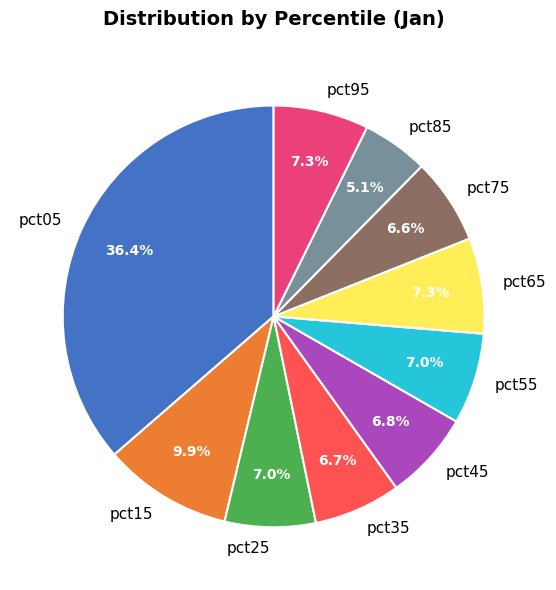

Which category has the biggest portion of the pie?

pct05